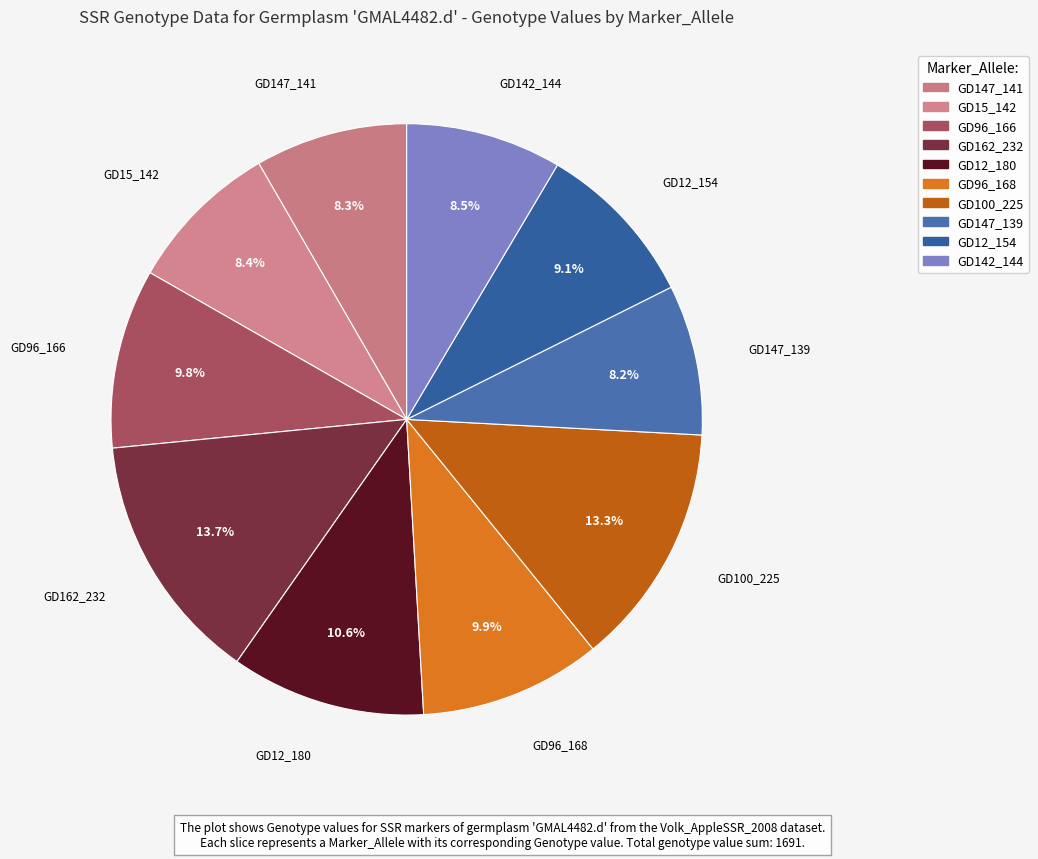

Count the number of slices in the pie.

10